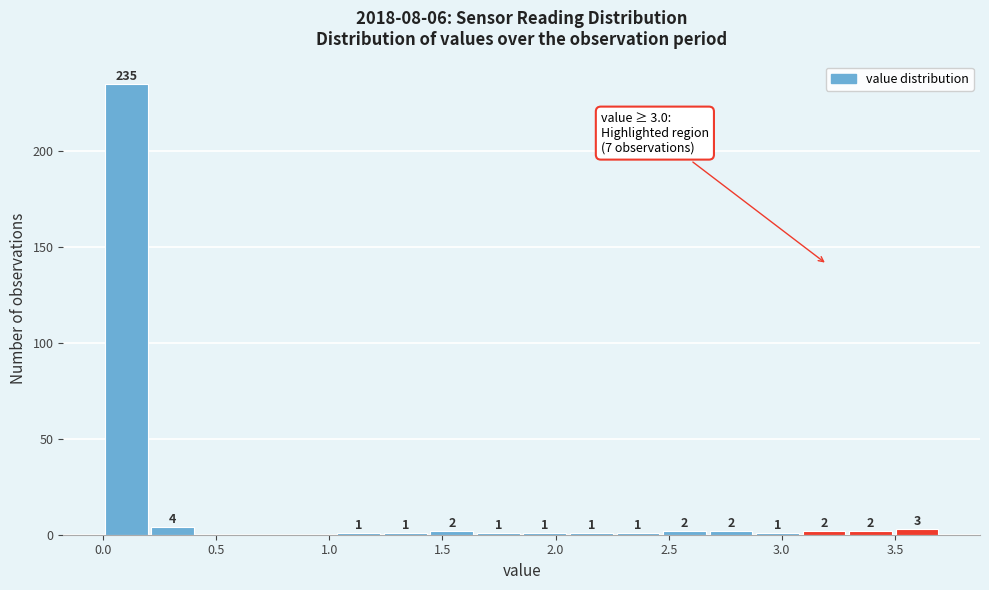

Over which range of the x-axis is the bar tallest?

0.00 to 0.20